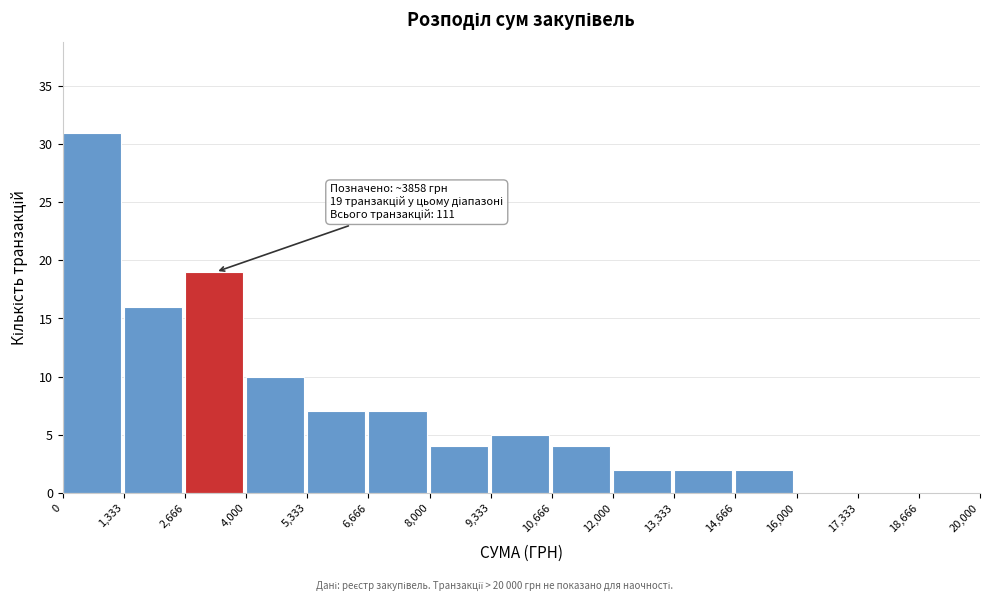

Which range on the x-axis has the tallest bar?

0 to 1,333